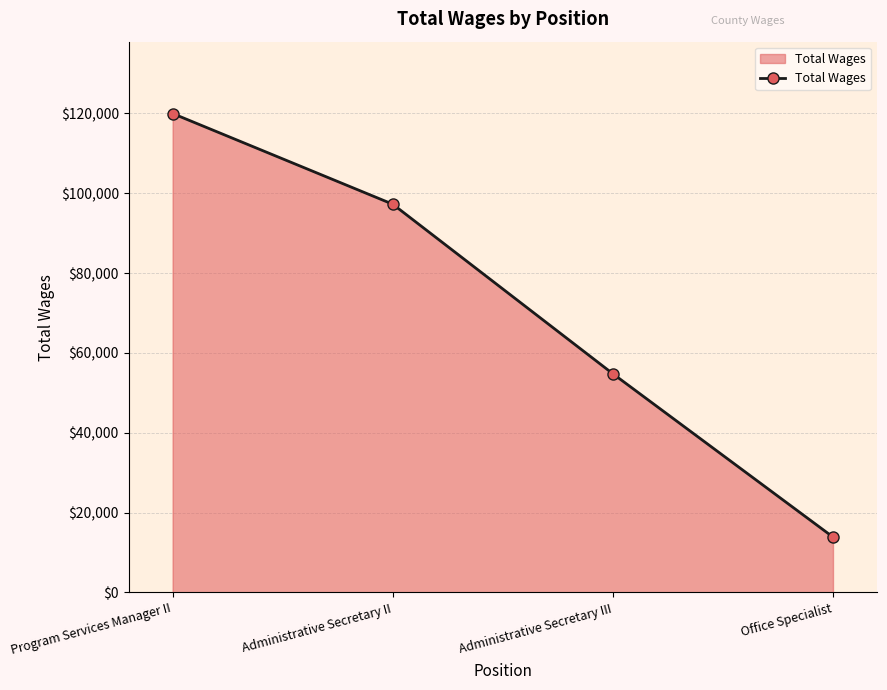

The chart shows a value of 190078 at Program Services Manager II. True or false?

False